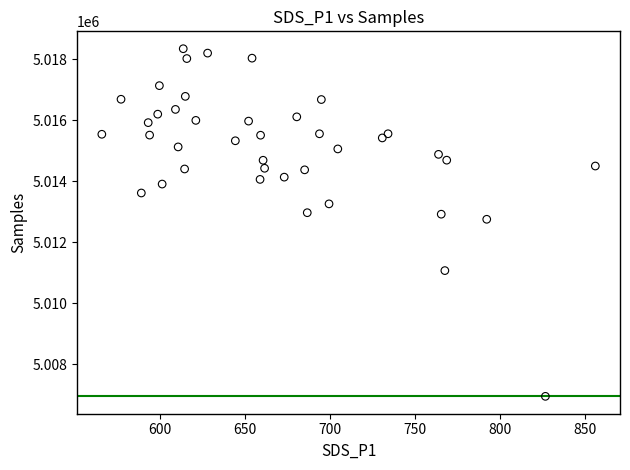

What is the range of Y values (max minus min)?

11409